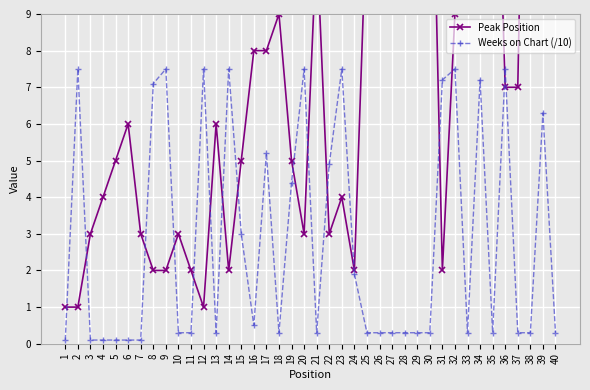

Between 24 and 40, which is larger?

40